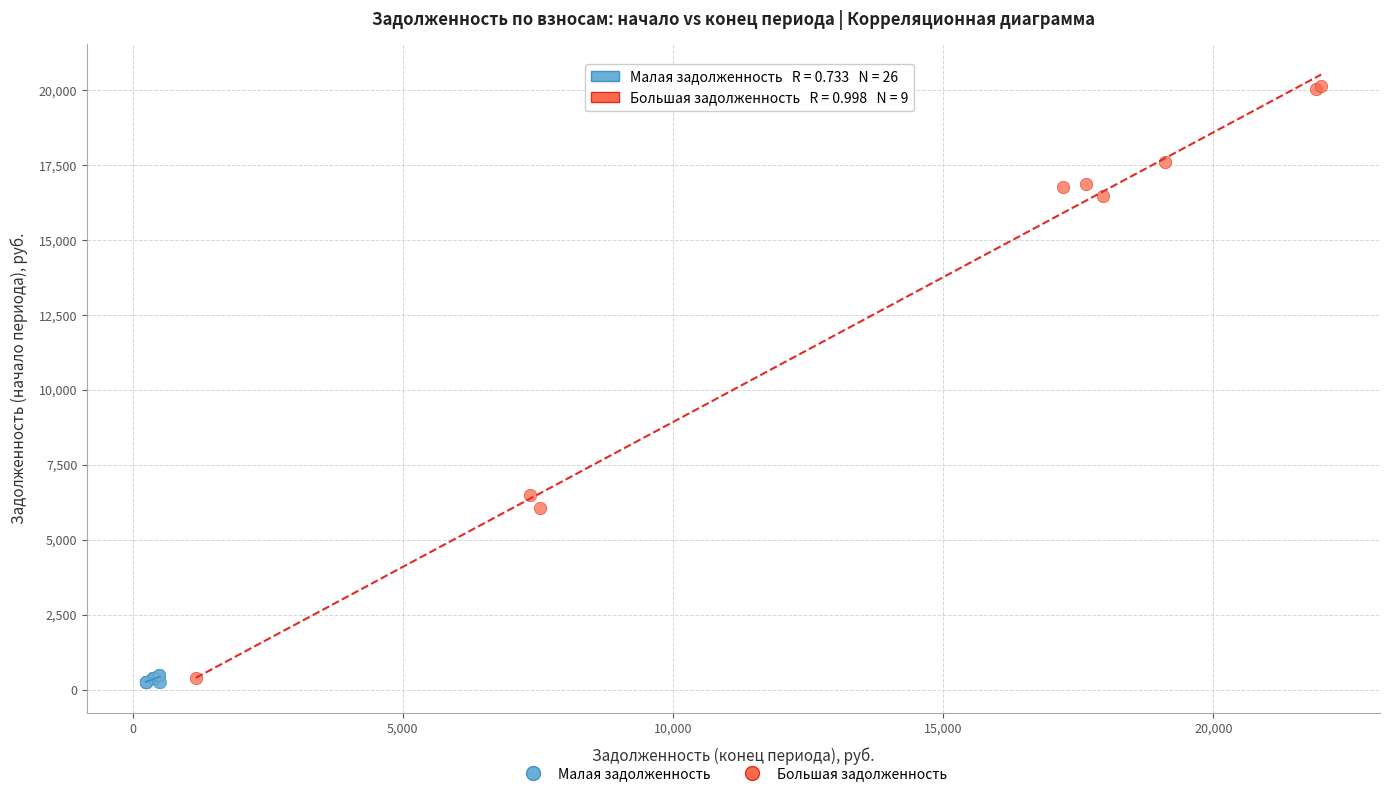

Which series reaches the maximum Y coordinate?

Большая задолженность